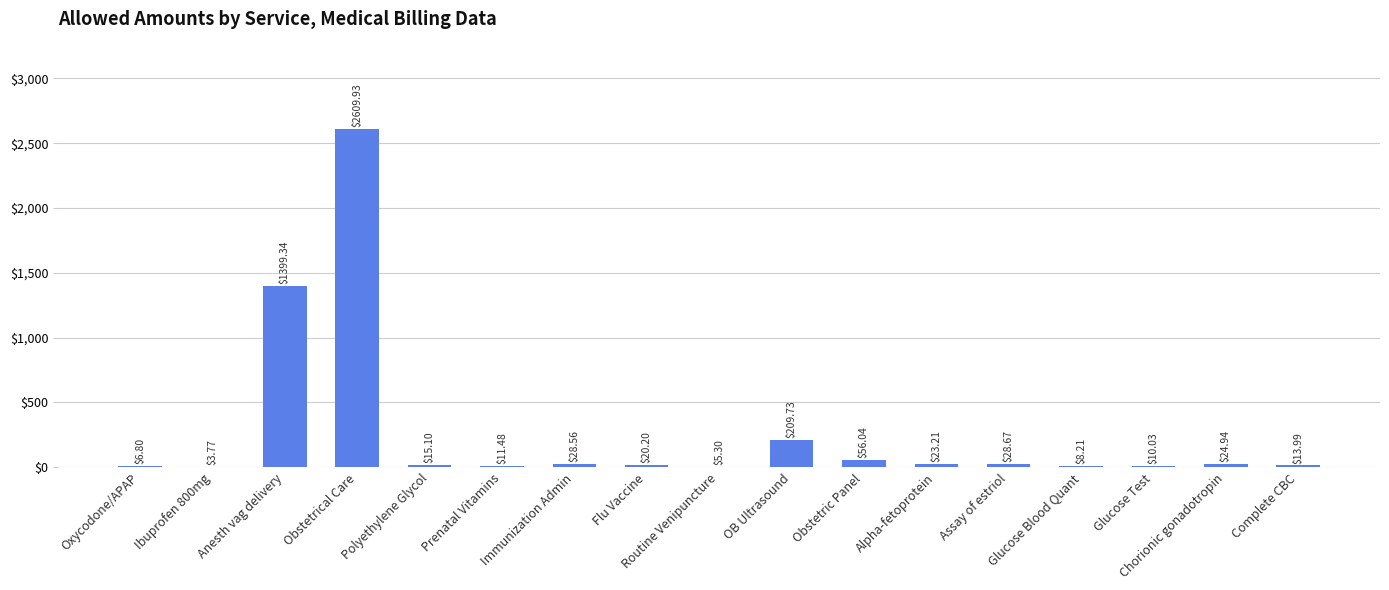

Where is the data nearest to the value 1306?

Anesth vag delivery